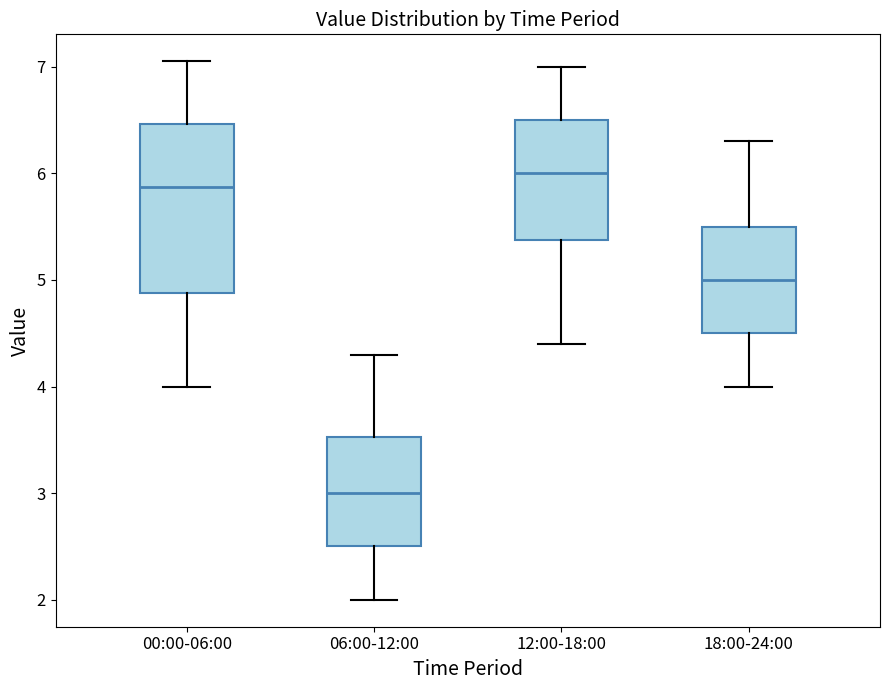

Reading left to right, read every box against the y-axis: the position of its median line, the range the box covers, and the ends of its whiskers. The values are not printed on the chart, so give them approximately, as read against the axis.

00:00-06:00: median 5.9, box 4.9 to 6.5, whiskers 4.0 to 7.1
06:00-12:00: median 3.0, box 2.5 to 3.5, whiskers 2.0 to 4.3
12:00-18:00: median 6.0, box 5.4 to 6.5, whiskers 4.4 to 7.0
18:00-24:00: median 5.0, box 4.5 to 5.5, whiskers 4.0 to 6.3